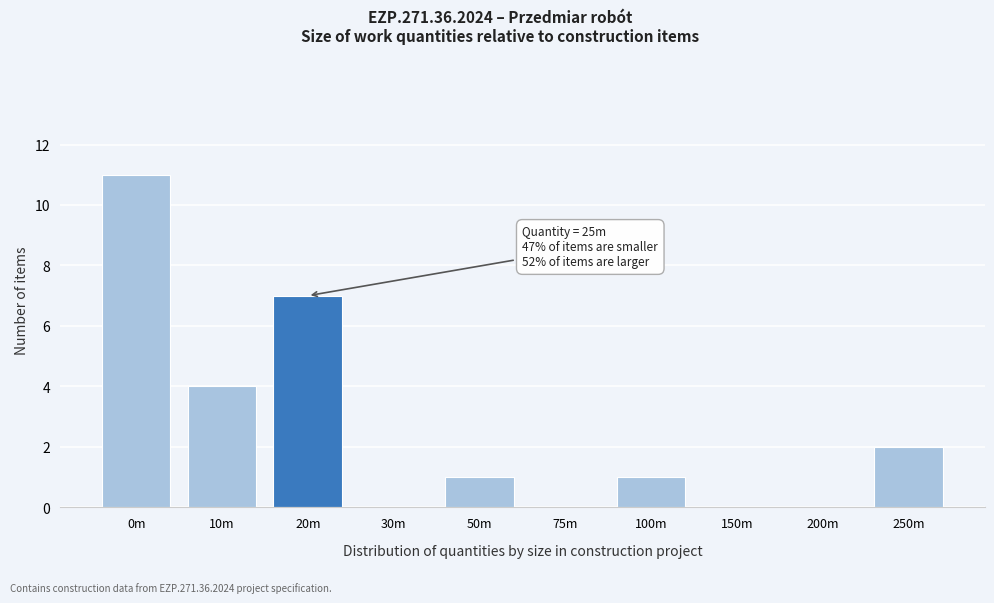

Reading right to left, what are all the values shown in this chart?

250m=2	200m=0	150m=0	100m=1	75m=0	50m=1	30m=0	20m=7	10m=4	0m=11